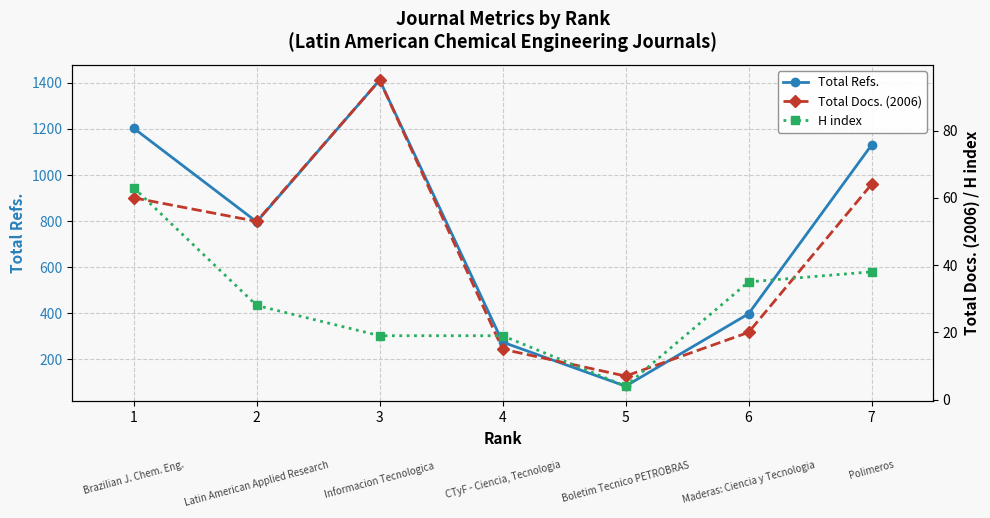

What is the sum of the Total Refs. values at 7 and 6?

1528